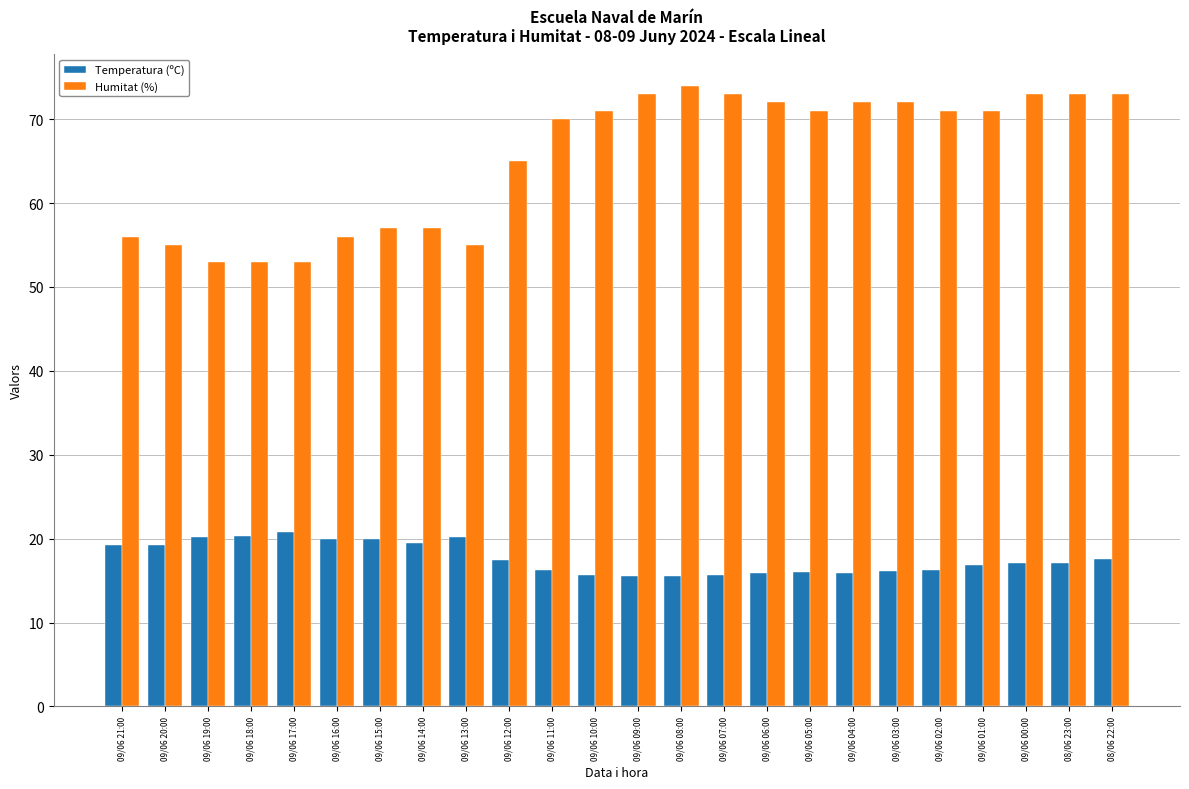

What is the difference between the maximum and minimum values in the Temperatura (ºC) series?

5.3